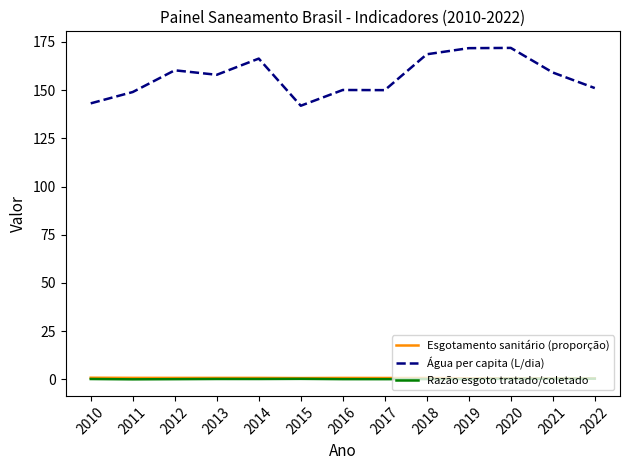

True or false: Razão esgoto tratado/coletado and Água per capita (L/dia) intersect in this chart.

False